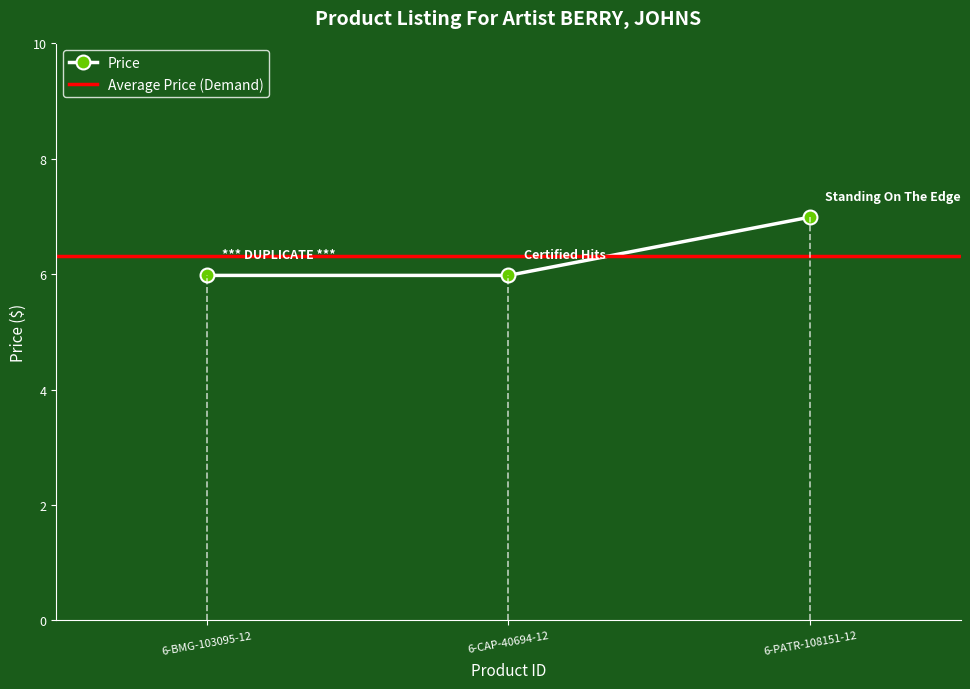

The value at 6-BMG-103095-12 is 6.0. True or false?

True